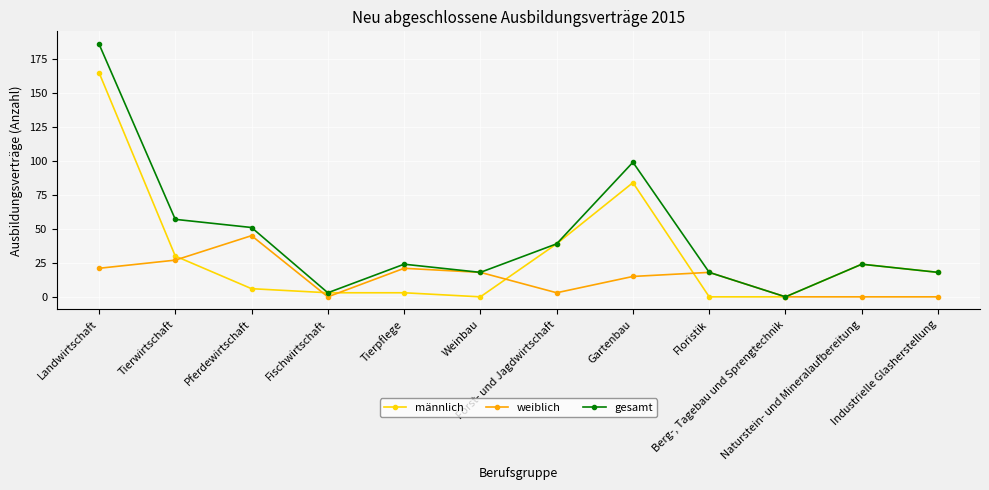

What is the maximum value for weiblich?

45